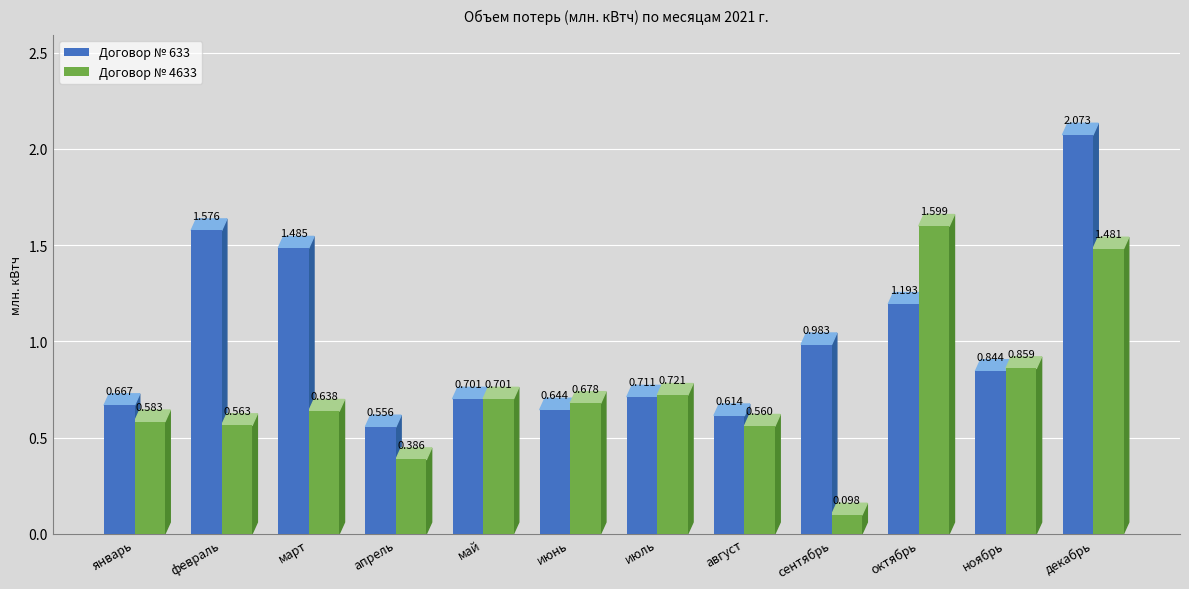

List the labels in order of Договор № 4633 value, largest first.

октябрь, декабрь, ноябрь, июль, май, июнь, март, январь, февраль, август, апрель, сентябрь